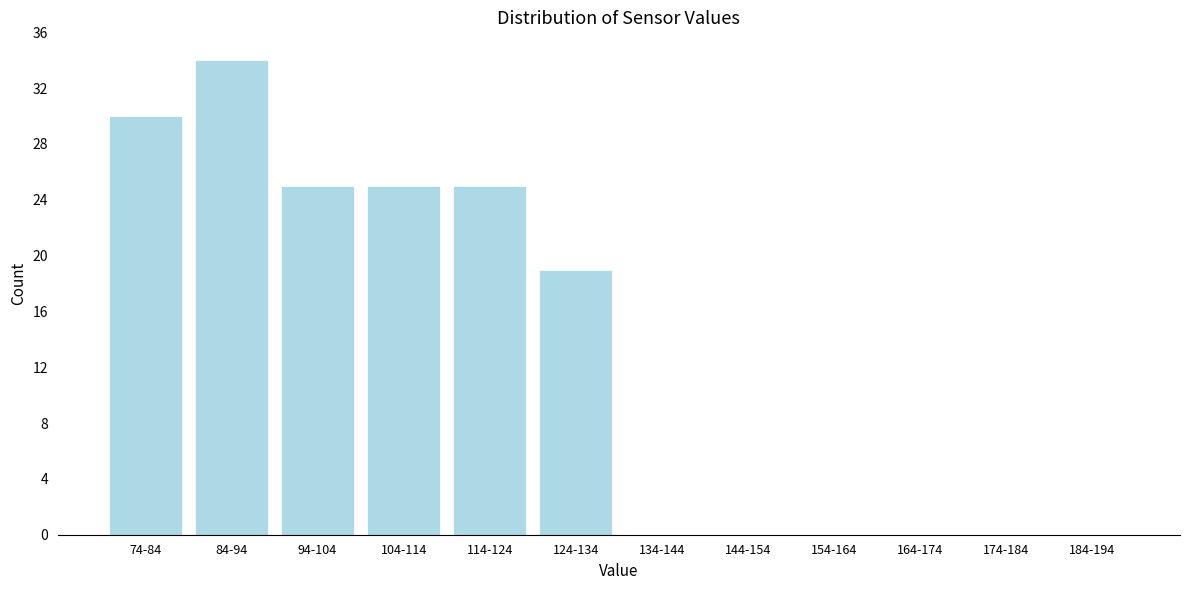

Reading left to right, extract all data points from this chart.

74-84=30	84-94=34	94-104=25	104-114=25	114-124=25	124-134=19	134-144=0	144-154=0	154-164=0	164-174=0	174-184=0	184-194=0